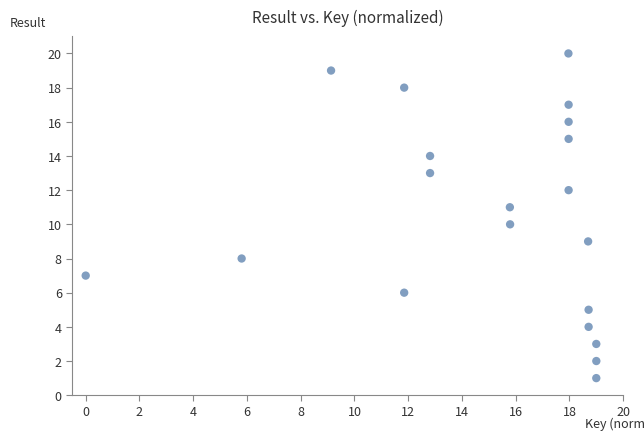

What is the range of Y values (max minus min)?

19